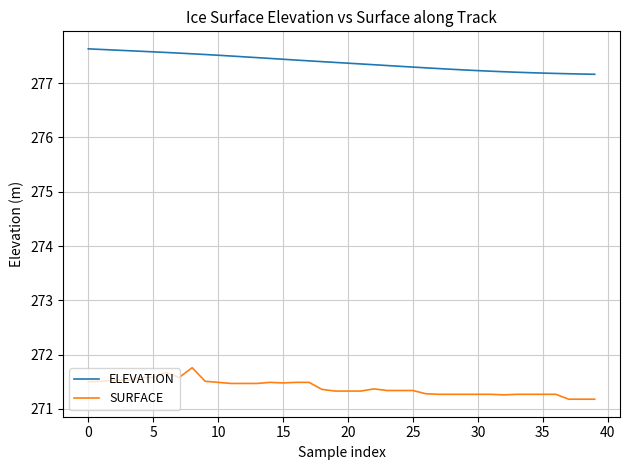

What are all the series names shown in the legend?

ELEVATION, SURFACE